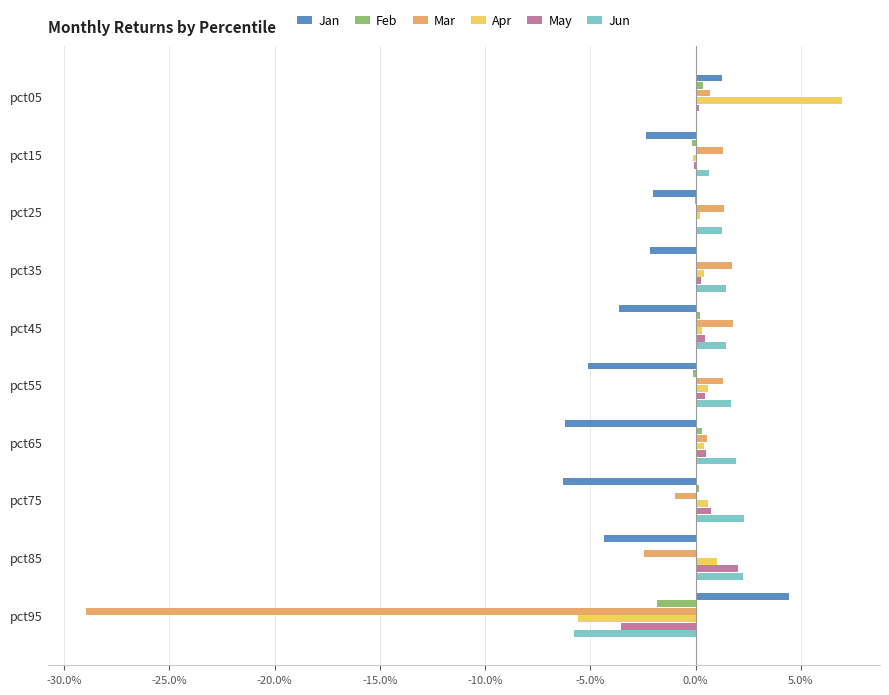

What are all the series names shown in the legend?

Jan, Feb, Mar, Apr, May, Jun